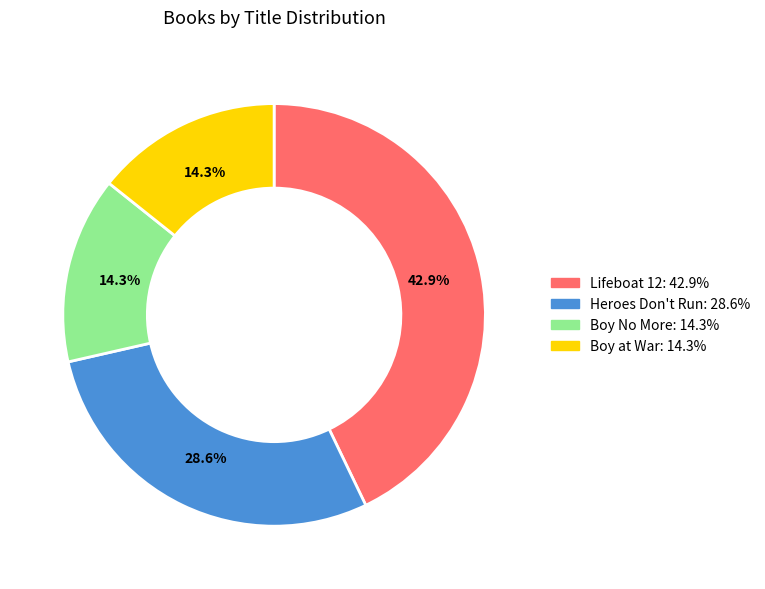

Between Lifeboat 12 and Boy No More, which is larger?

Lifeboat 12